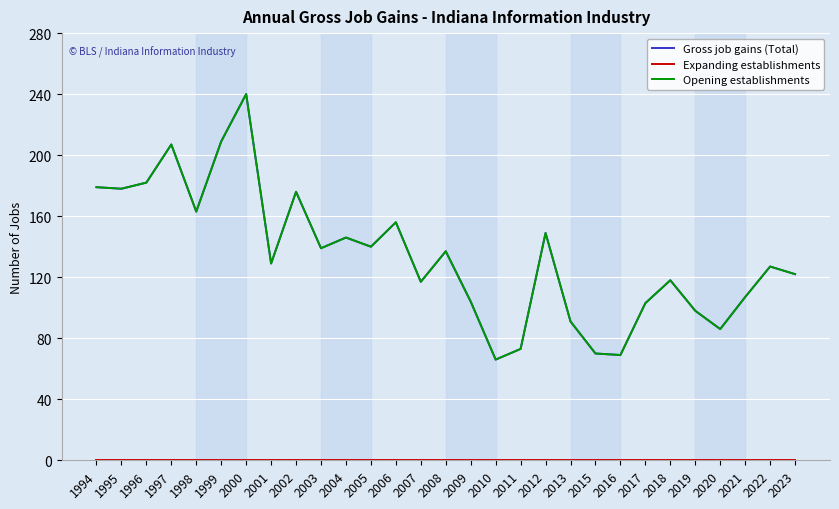

What is the approximate value of Opening establishments at 2010, to the nearest 5?

65